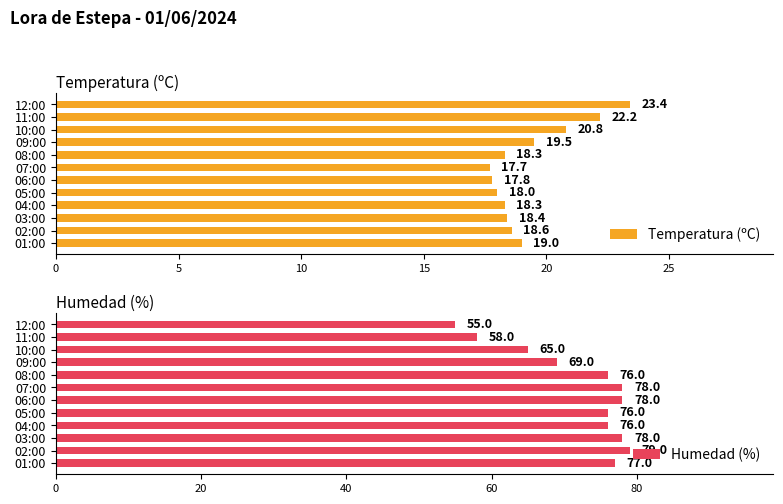

List the series in order of their peak value, lowest first.

Temperatura (ºC), Humedad (%)